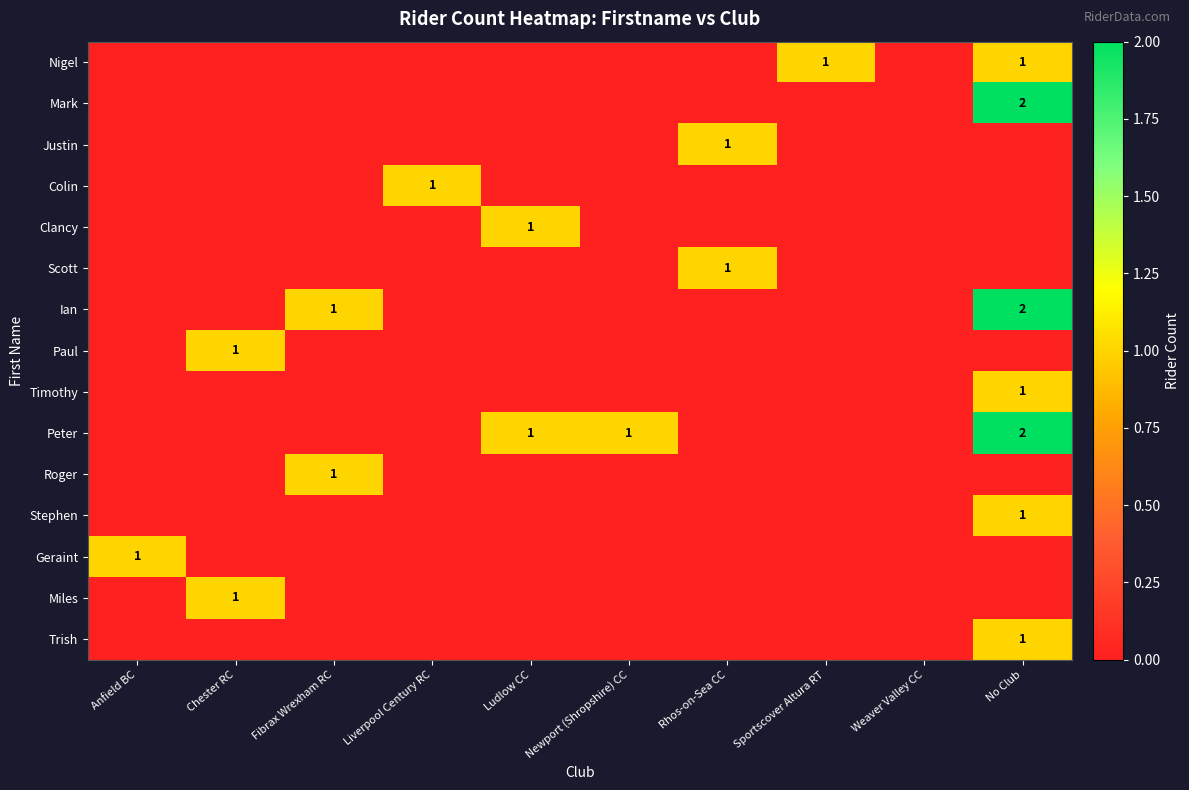

How many positive values does the Scott series have?

1